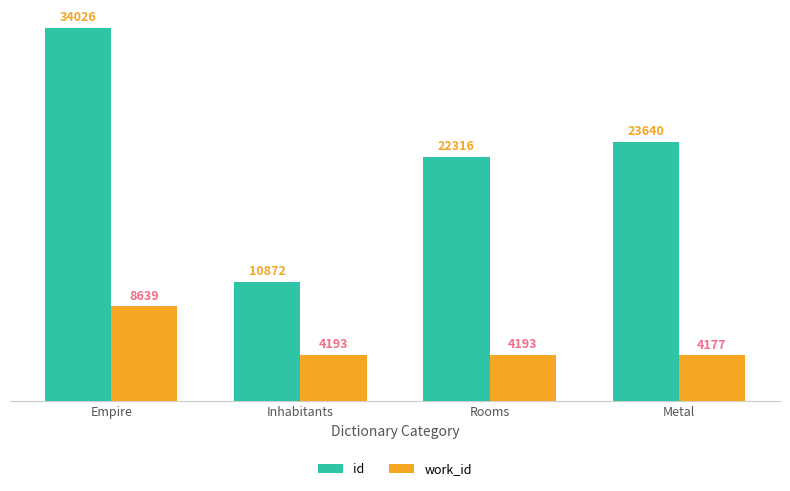

At how many categories does at least one series exceed 20120?

3